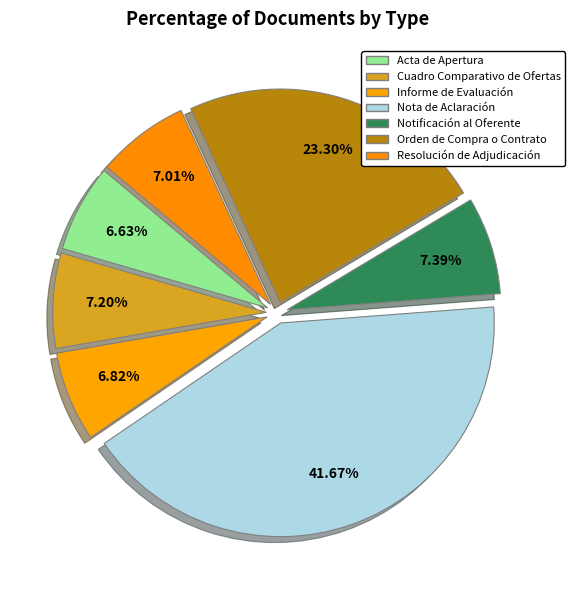

Count the number of slices in the pie.

7